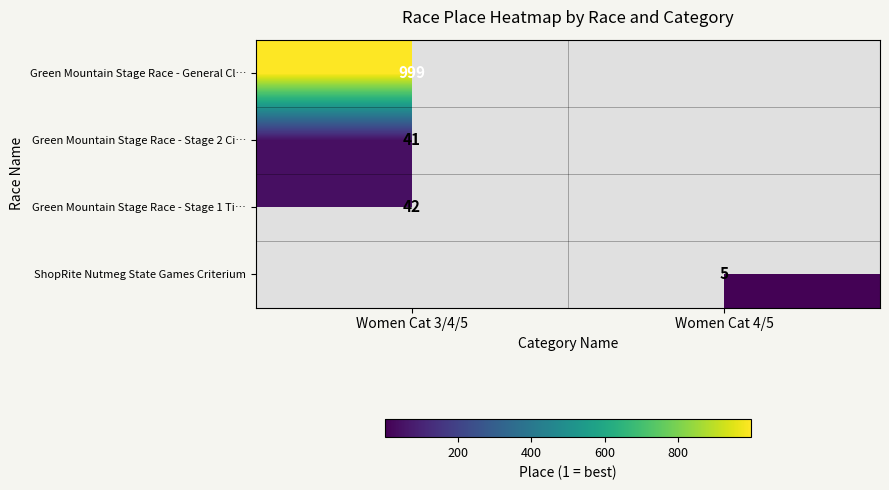

The value of ShopRite Nutmeg State Games Criterium at Women Cat 4/5 is 5. True or false?

True